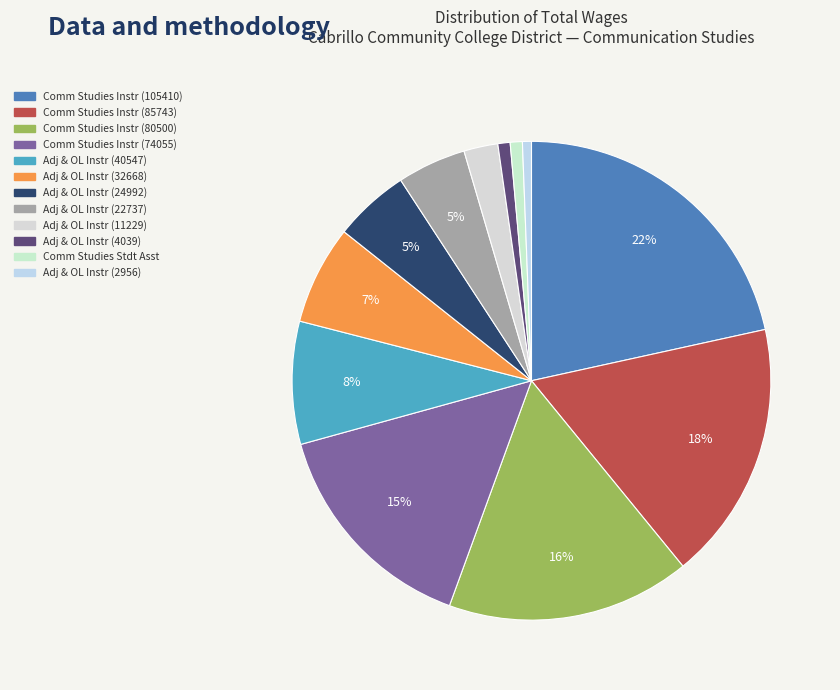

Count the number of slices in the pie.

12